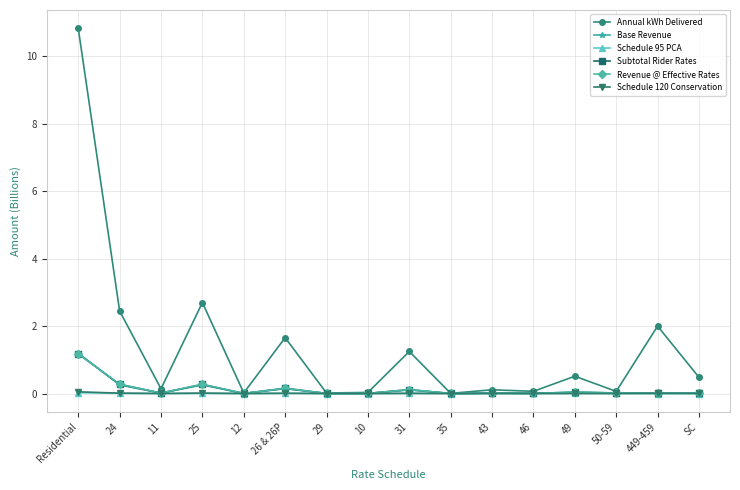

Where is the first local minimum for Annual kWh Delivered?

11